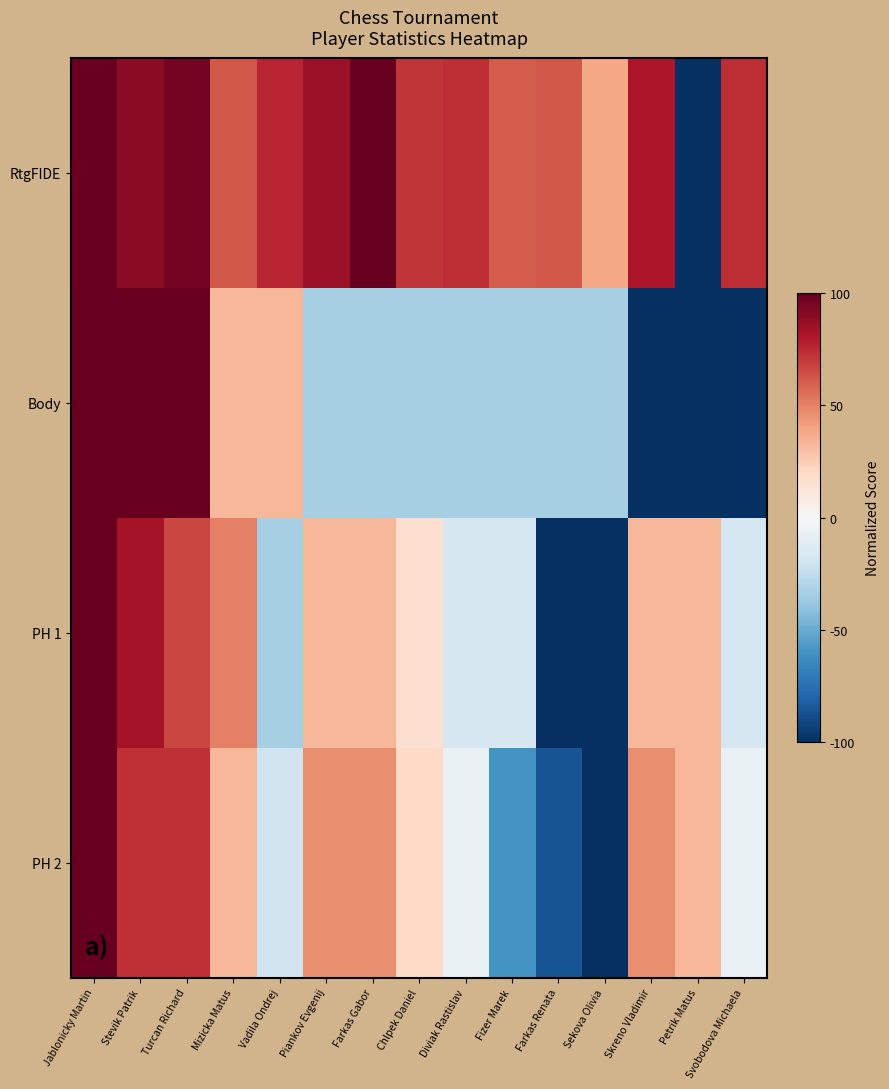

Reading left to right, list all the values displayed in this chart.

RtgFIDE: Jablonicky Martin=1.0	Stevik Patrik=0.9	Turcan Richard=1.0	Mizicka Matus=0.6	Vadila Ondrej=0.8	Piankov Evgenij=0.9	Farkas Gabor=1.0	Chlpek Daniel=0.7	Diviak Rastislav=0.7	Fizer Marek=0.6	Farkas Renata=0.6	Sekova Olivia=0.4	Skreno Vladimir=0.8	Petrik Matus=-1.0	Svobodova Michaela=0.7
Body: Jablonicky Martin=1.0	Stevik Patrik=1.0	Turcan Richard=1.0	Mizicka Matus=0.3	Vadila Ondrej=0.3	Piankov Evgenij=-0.3	Farkas Gabor=-0.3	Chlpek Daniel=-0.3	Diviak Rastislav=-0.3	Fizer Marek=-0.3	Farkas Renata=-0.3	Sekova Olivia=-0.3	Skreno Vladimir=-1.0	Petrik Matus=-1.0	Svobodova Michaela=-1.0
PH 1: Jablonicky Martin=1.0	Stevik Patrik=0.8	Turcan Richard=0.7	Mizicka Matus=0.5	Vadila Ondrej=-0.3	Piankov Evgenij=0.3	Farkas Gabor=0.3	Chlpek Daniel=0.2	Diviak Rastislav=-0.2	Fizer Marek=-0.2	Farkas Renata=-1.0	Sekova Olivia=-1.0	Skreno Vladimir=0.3	Petrik Matus=0.3	Svobodova Michaela=-0.2
PH 2: Jablonicky Martin=1.0	Stevik Patrik=0.7	Turcan Richard=0.7	Mizicka Matus=0.3	Vadila Ondrej=-0.2	Piankov Evgenij=0.5	Farkas Gabor=0.5	Chlpek Daniel=0.2	Diviak Rastislav=-0.1	Fizer Marek=-0.6	Farkas Renata=-0.9	Sekova Olivia=-1.0	Skreno Vladimir=0.5	Petrik Matus=0.3	Svobodova Michaela=-0.1